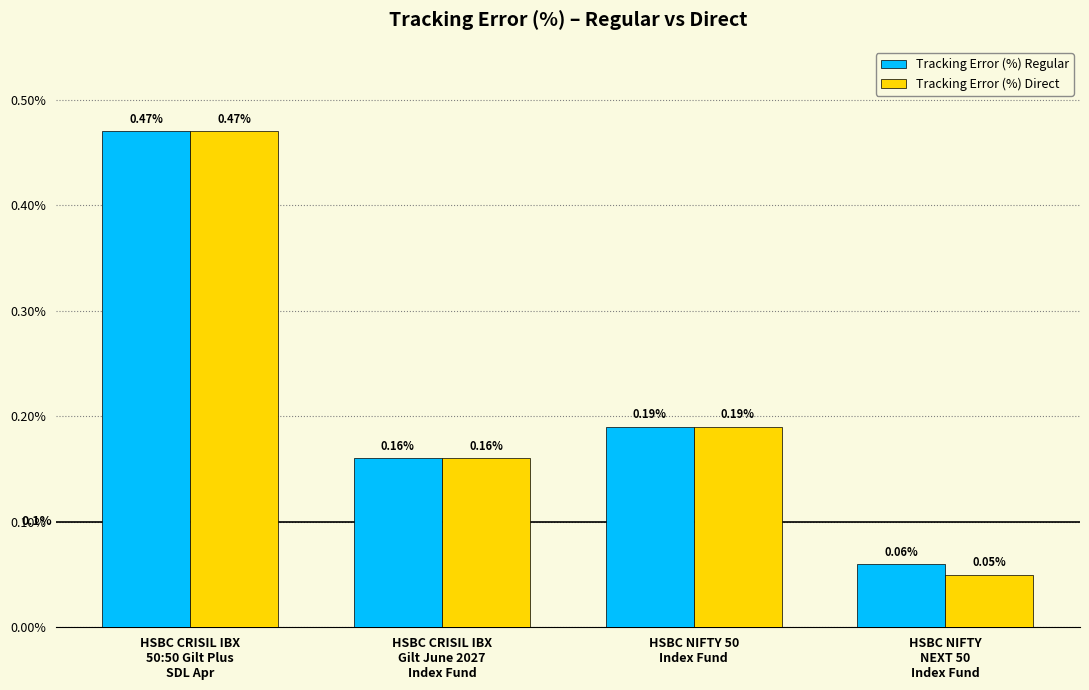

What is the smallest value displayed?

0.1